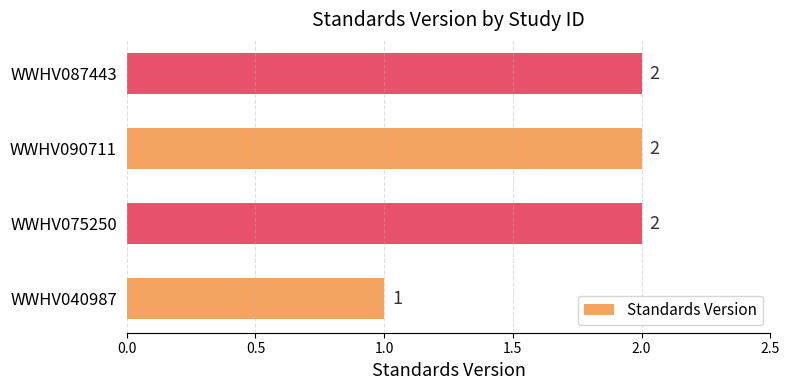

Reading bottom to top, extract all data points from this chart.

WWHV040987=1	WWHV075250=2	WWHV090711=2	WWHV087443=2